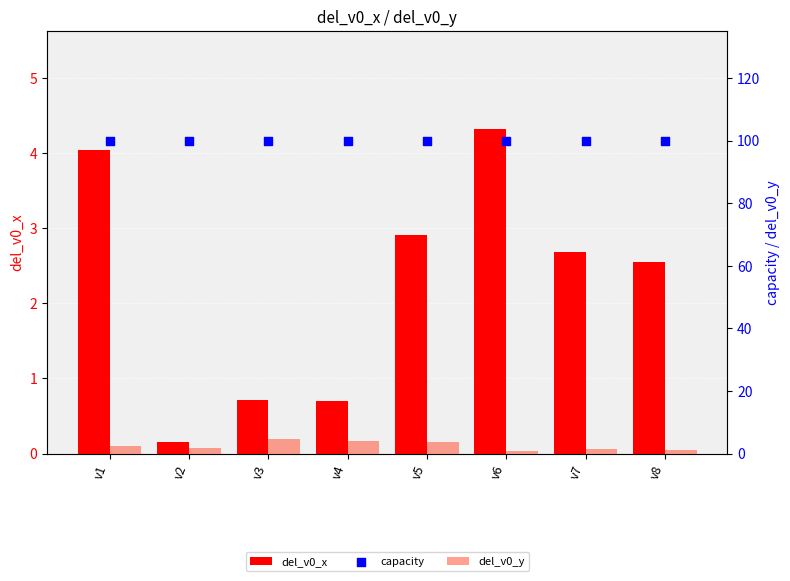

Which series has the largest total across all categories?

capacity